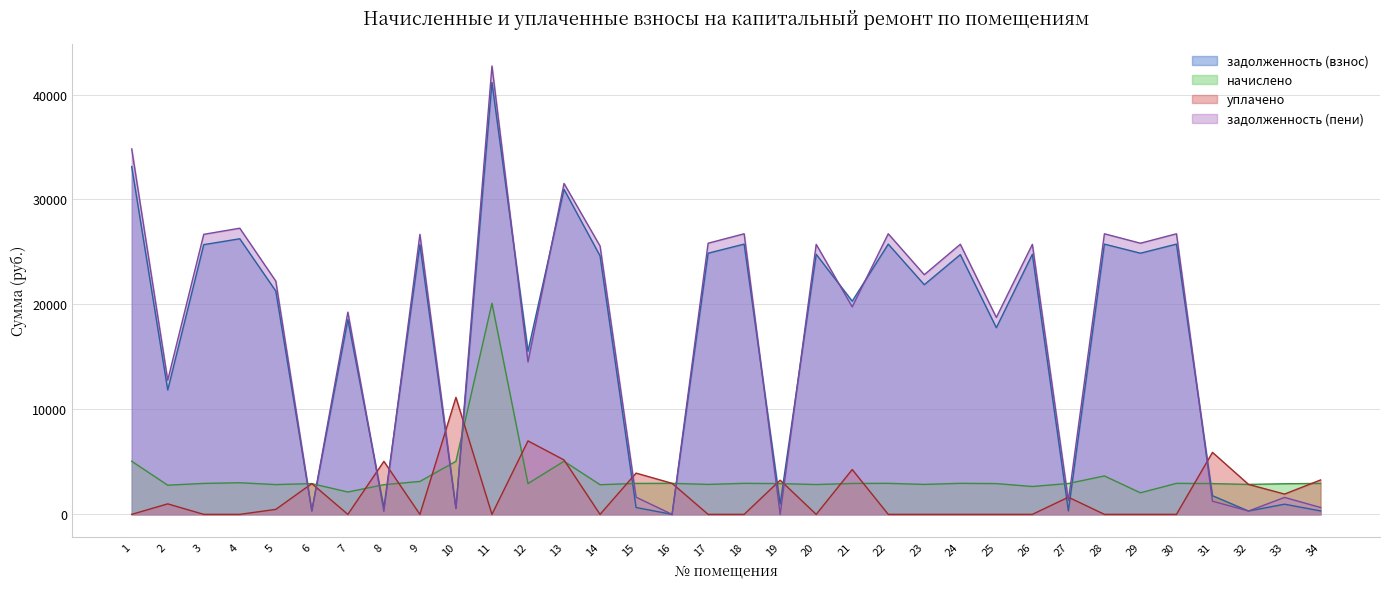

Reading right to left, list all the values displayed in this chart.

задолженность (взнос): 34=327.6	33=969.9	32=317.2	31=1777.9	30=25749.1	29=24882.2	28=25749.1	27=326.9	26=24780.1	25=17786.3	24=24749.1	23=21882.2	22=25749.1	21=20311.9	20=24780.1	19=977.6	18=25749.1	17=24882.2	16=0.0	15=655.2	14=24627.2	13=30968.8	12=15545.1	11=41147.3	10=561.6	9=25698.0	8=627.9	7=18559.7	6=325.6	5=21276.1	4=26258.9	3=25698.0	2=11852.4	1=33133.3
начислено: 34=2948.4	33=2913.3	32=2854.8	31=2930.8	30=2954.2	29=2054.3	28=3660.7	27=2942.6	26=2654.7	25=2930.8	24=2954.2	23=2854.8	22=2954.2	21=2942.6	20=2843.1	19=2930.8	18=2954.2	17=2854.8	16=2954.2	15=2948.4	14=2825.6	13=5060.2	12=2930.8	11=20118.8	10=5054.4	9=3136.8	8=2825.6	7=2129.4	6=2930.8	5=2837.2	4=3012.8	3=2948.4	2=2778.8	1=5060.2
уплачено: 34=3276.0	33=1932.6	32=2854.8	31=5906.2	30=0.0	29=0.0	28=0.0	27=1635.7	26=0.0	25=0.0	24=0.0	23=0.0	22=0.0	21=4272.0	20=0.0	19=3256.5	18=0.0	17=0.0	16=2956.4	15=3931.2	14=0.0	13=5185.0	12=7000.0	11=0.0	10=11145.0	9=0.0	8=5052.7	7=0.0	6=2931.2	5=476.2	4=0.0	3=0.0	2=1000.0	1=0.0
задолженность (пени): 34=655.2	33=1616.0	32=317.2	31=1254.8	30=26733.8	29=25833.8	28=26733.8	27=1307.8	26=25727.8	25=18763.2	24=25733.8	23=22833.8	22=26733.8	21=19767.8	20=25727.8	19=0.0	18=26733.8	17=25833.8	16=0.0	15=1638.0	14=25569.0	13=31529.6	12=14522.0	11=42721.0	10=561.6	9=26680.8	8=282.9	7=19269.5	6=325.6	5=22221.9	4=27263.2	3=26680.8	2=12778.7	1=34820.1